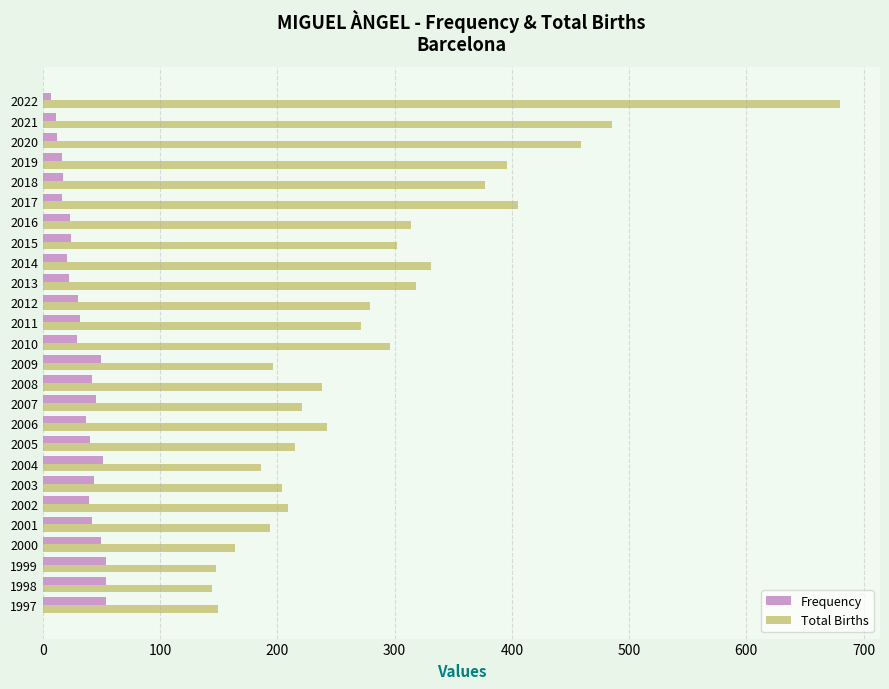

What is the spread (max minus min) of values at 2013?

296